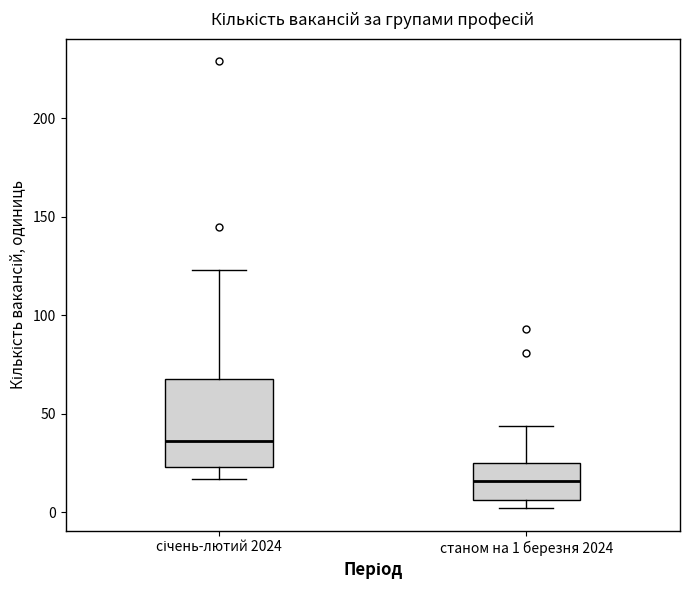

Reading left to right, read every box against the y-axis: the position of its median line, the range the box covers, and the ends of its whiskers. The values are not printed on the chart, so give them approximately, as read against the axis.

січень-лютий 2024: median 35, box 25 to 70, whiskers 15 to 125
станом на 1 березня 2024: median 15, box 5 to 25, whiskers 0 to 45